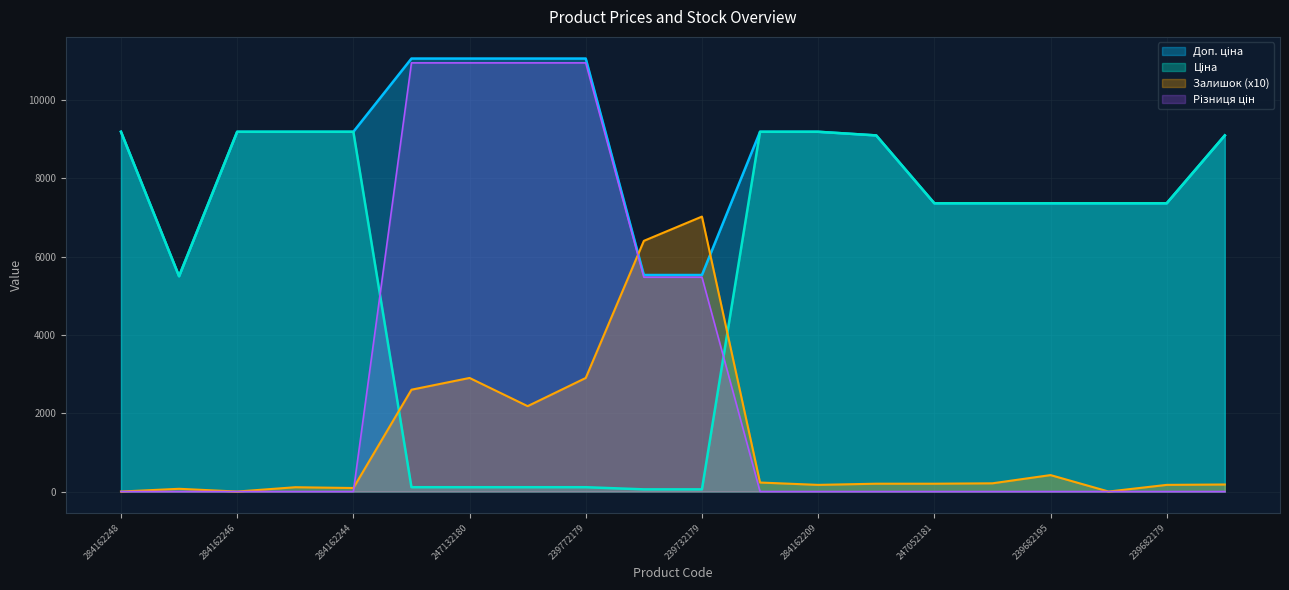

How many data points in Ціна are above 7360?

13